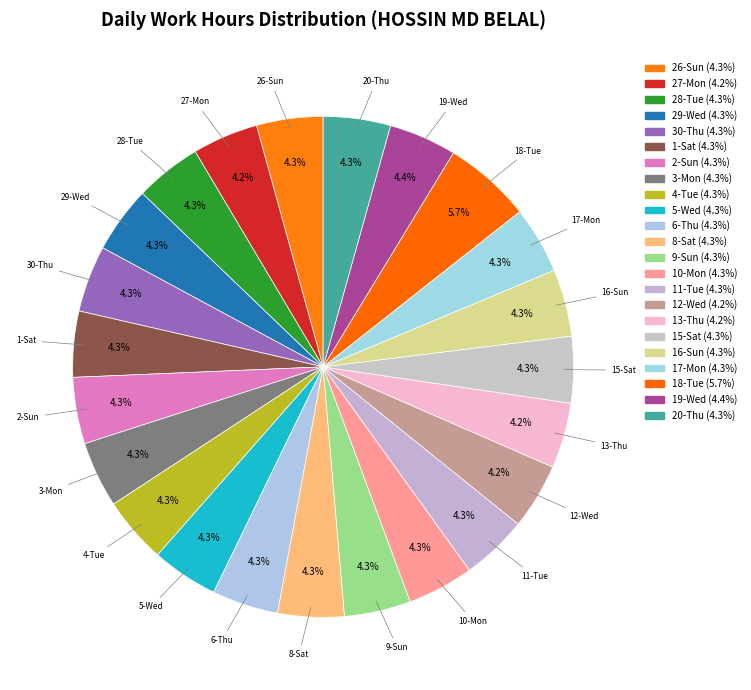

Does any single category account for the majority?

No